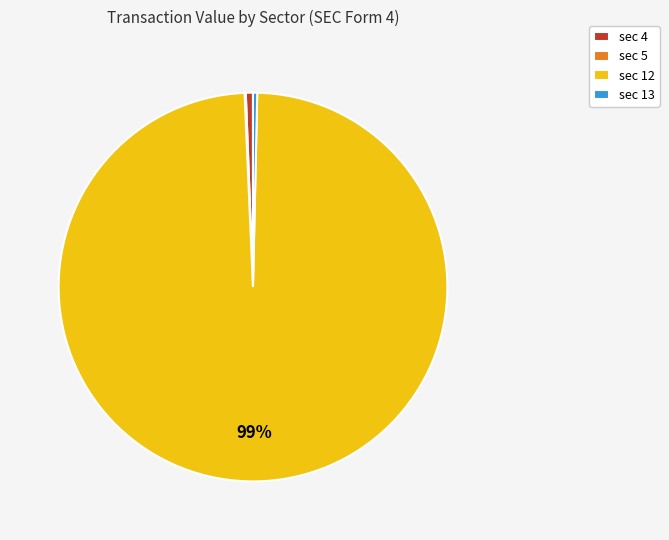

To the nearest percent, what is the average slice percentage?

25%